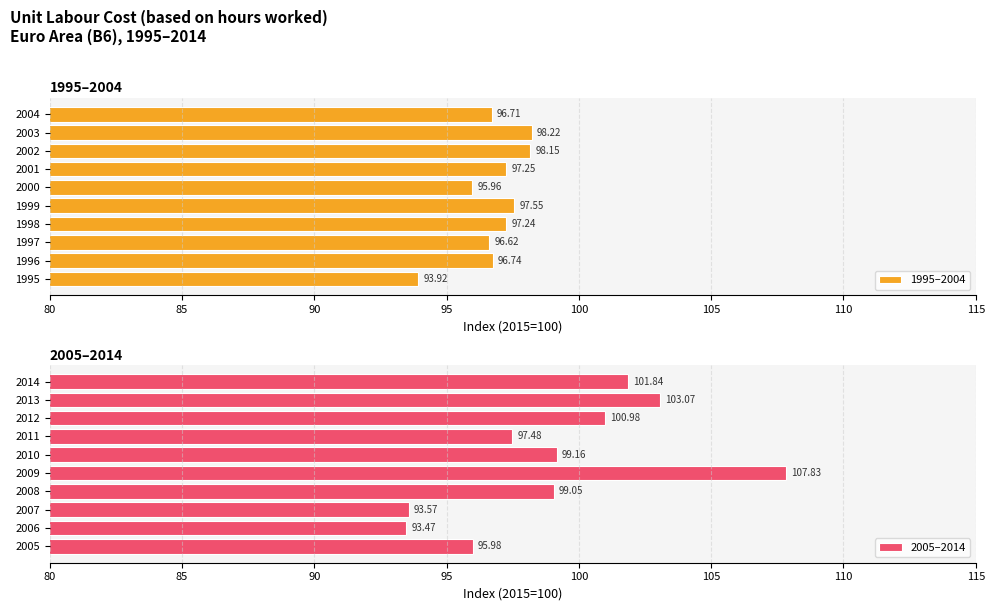

Rank the categories by 2005–2014 value from highest to lowest.

2009, 2013, 2014, 2012, 2010, 2008, 2011, 2005, 2007, 2006